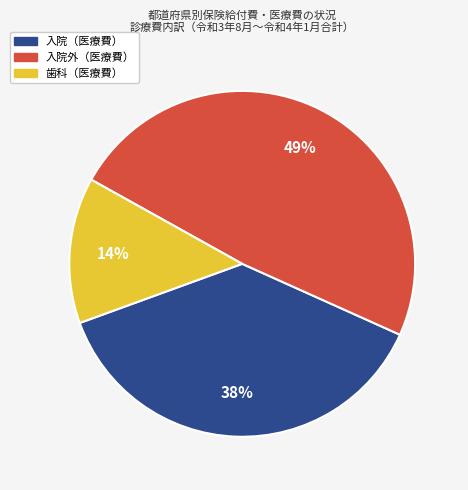

Is there a majority slice in this chart?

No